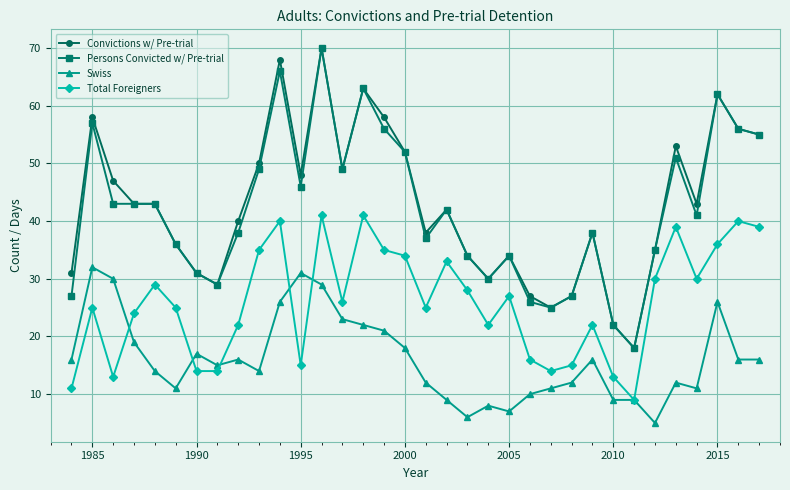

What is the average value of the Swiss series?

16